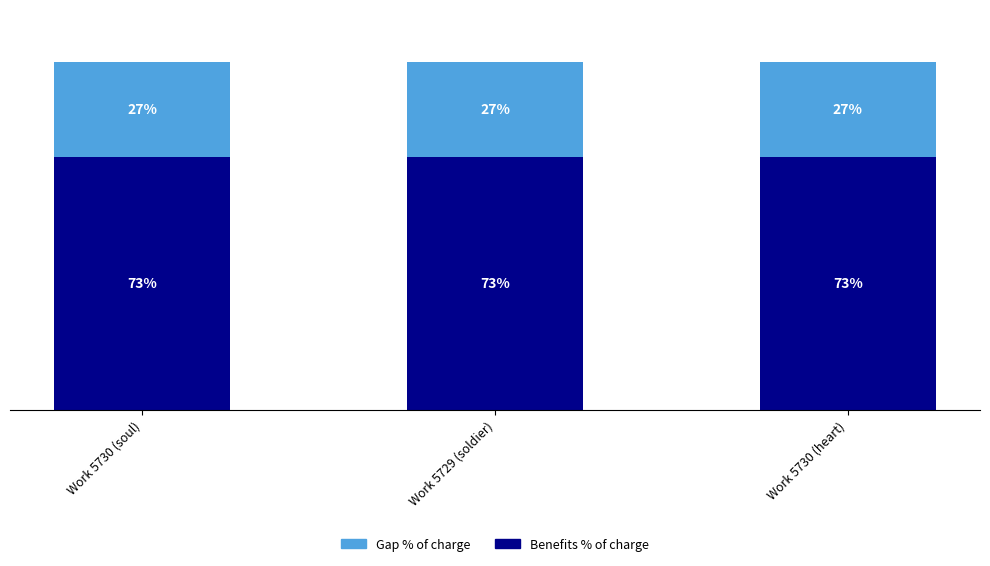

At which label is Benefits % of charge closest to 72?

Work 5730 (soul)